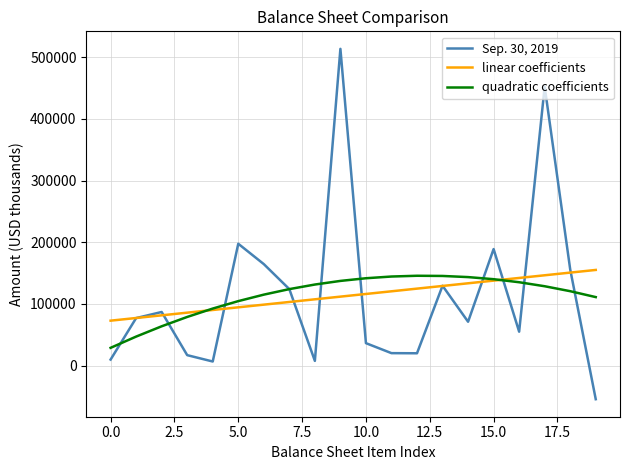

True or false: Sep. 30, 2019 and quadratic coefficients intersect in this chart.

True